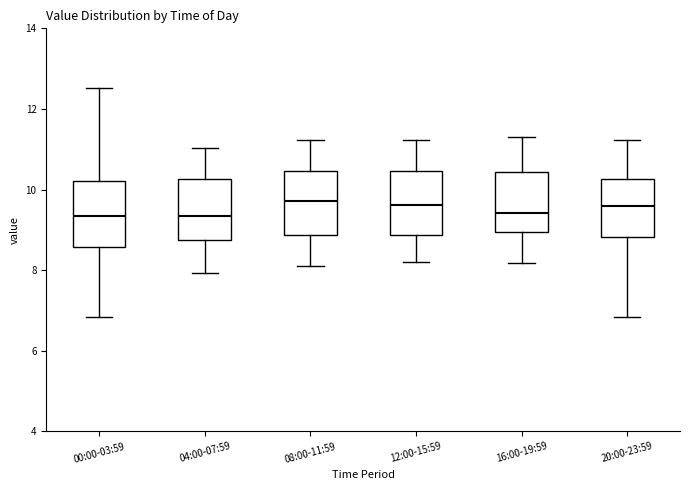

Reading left to right, transcribe this box plot: for each box, give where its median line is, the range the box spans, and where its two whiskers end, as read against the y-axis. The values are not printed on the chart, so give them approximately, as read against the axis.

00:00-03:59: median 9.4, box 8.6 to 10.2, whiskers 6.8 to 12.6
04:00-07:59: median 9.4, box 8.8 to 10.2, whiskers 8.0 to 11.0
08:00-11:59: median 9.8, box 8.8 to 10.4, whiskers 8.2 to 11.2
12:00-15:59: median 9.6, box 8.8 to 10.4, whiskers 8.2 to 11.2
16:00-19:59: median 9.4, box 9.0 to 10.4, whiskers 8.2 to 11.4
20:00-23:59: median 9.6, box 8.8 to 10.2, whiskers 6.8 to 11.2